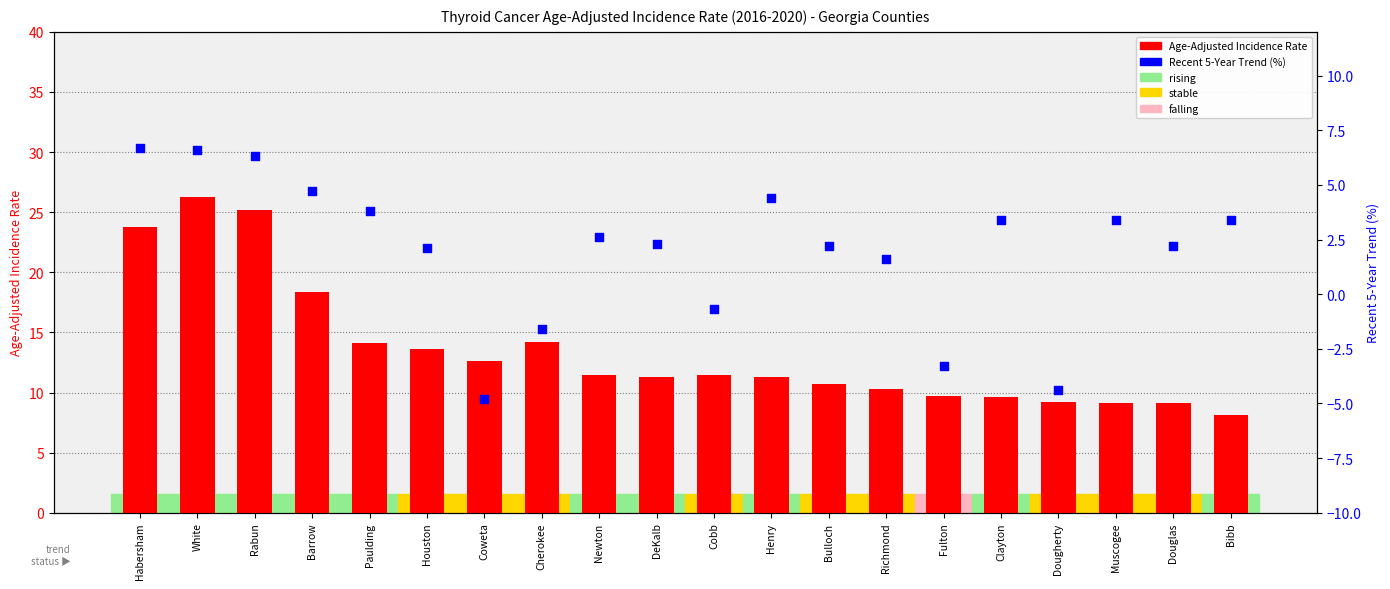

What is the total value across all series at Muscogee?

12.5